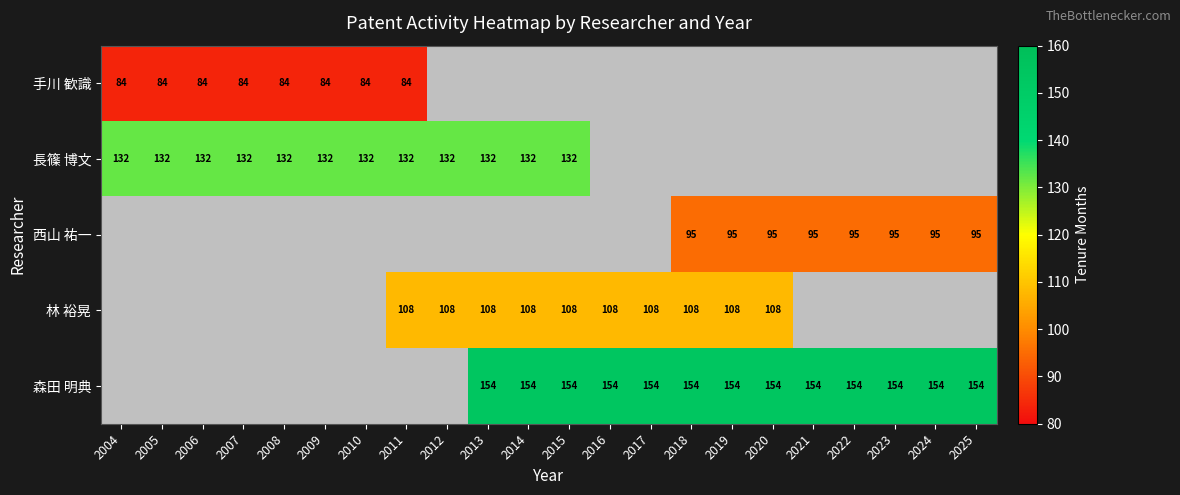

True or false: 西山 祐一 has a value of 95 at 2018.

True